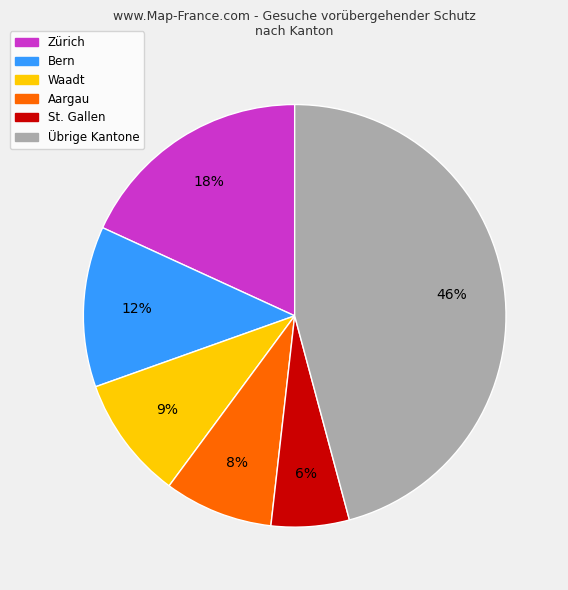

Does any single category account for the majority?

No